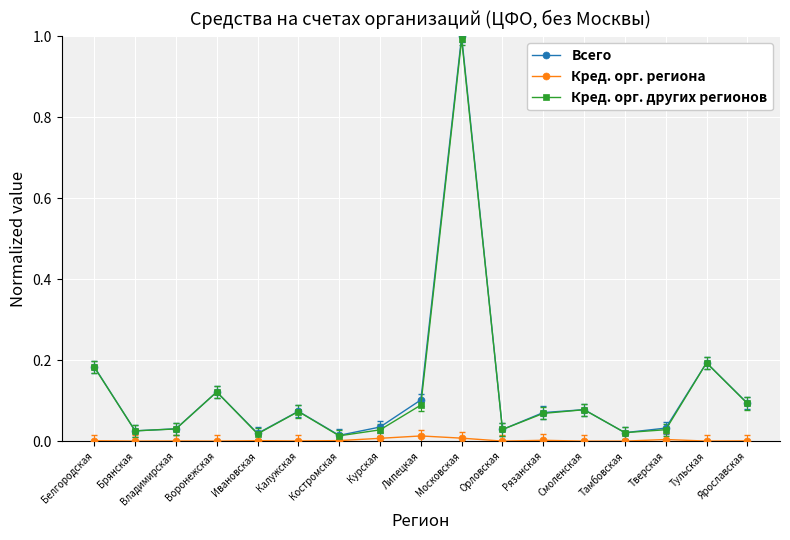

What is the label of the 5th point from the right?

Смоленская